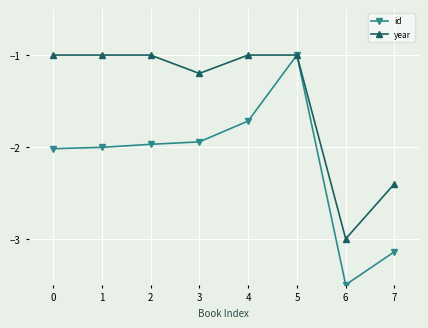

What is the spread (max minus min) of values at 1?

1.0